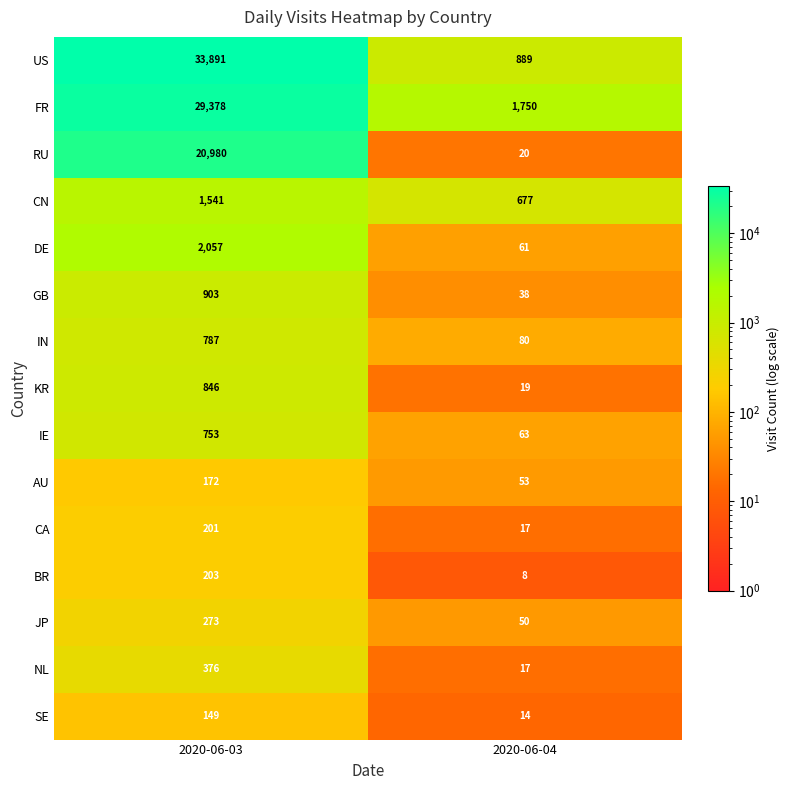

At which category does the chart reach its peak across all series?

2020-06-03